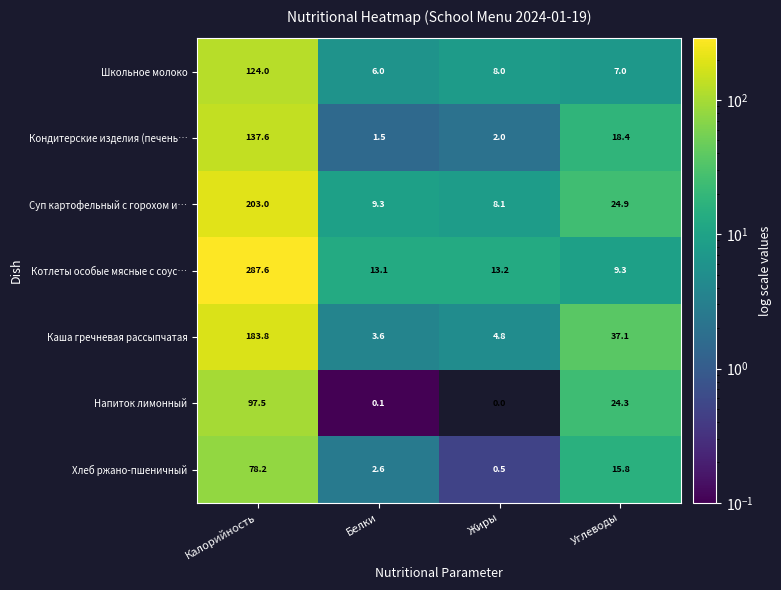

Which series has the largest total across all categories?

Котлеты особые мясные с соус…